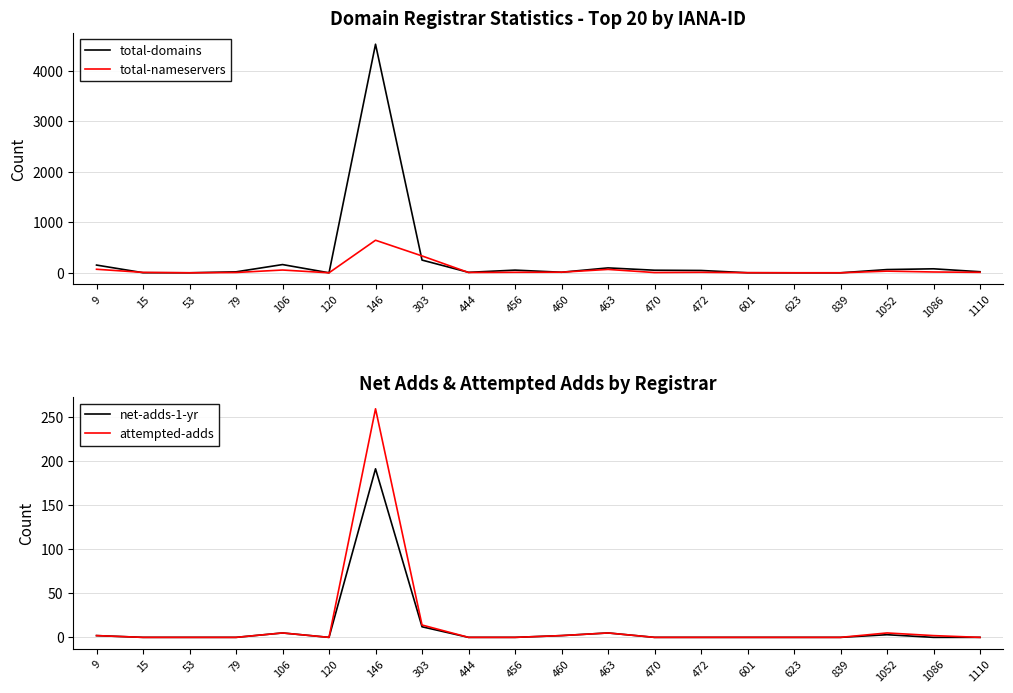

What is the highest value of the total-nameservers series?

645